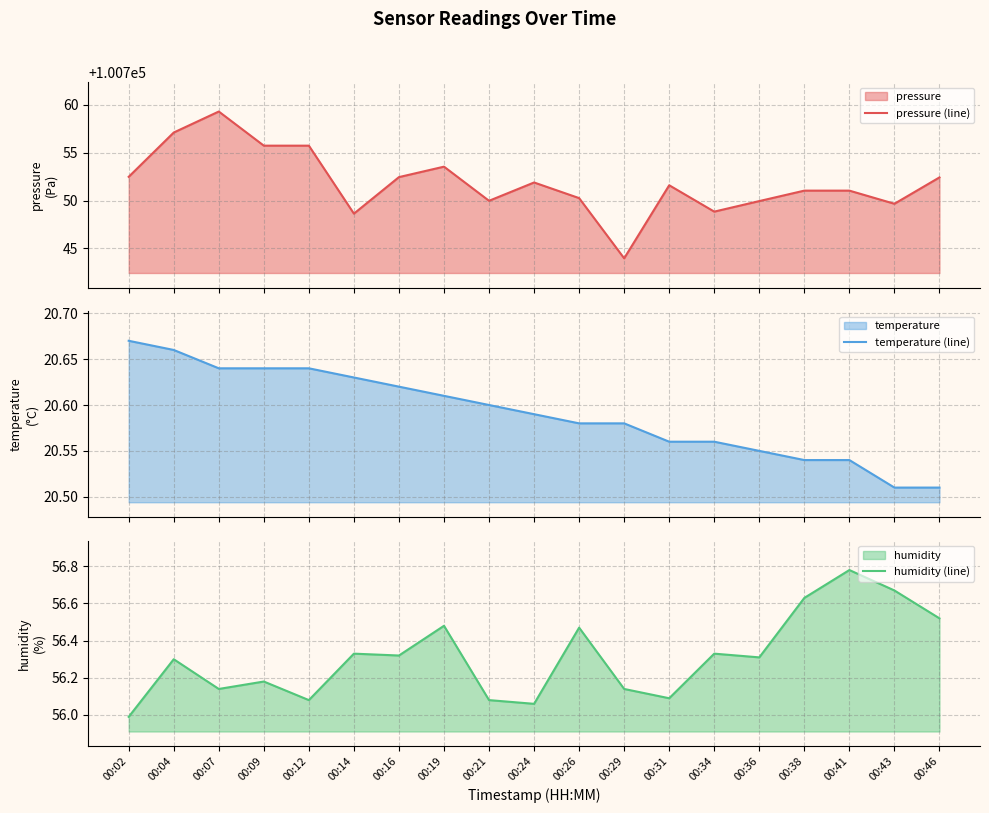

How many distinct data groups are displayed?

3